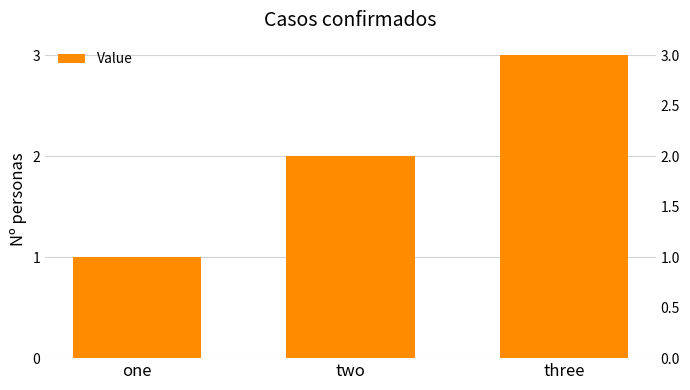

The chart shows a value of 2 at two. True or false?

True